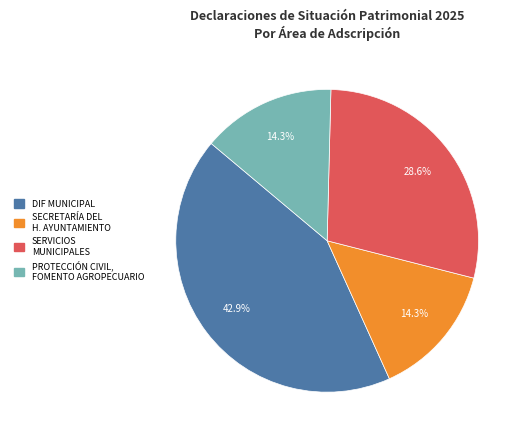

To the nearest percent, what is the difference between the largest and smallest slice percentages?

29%